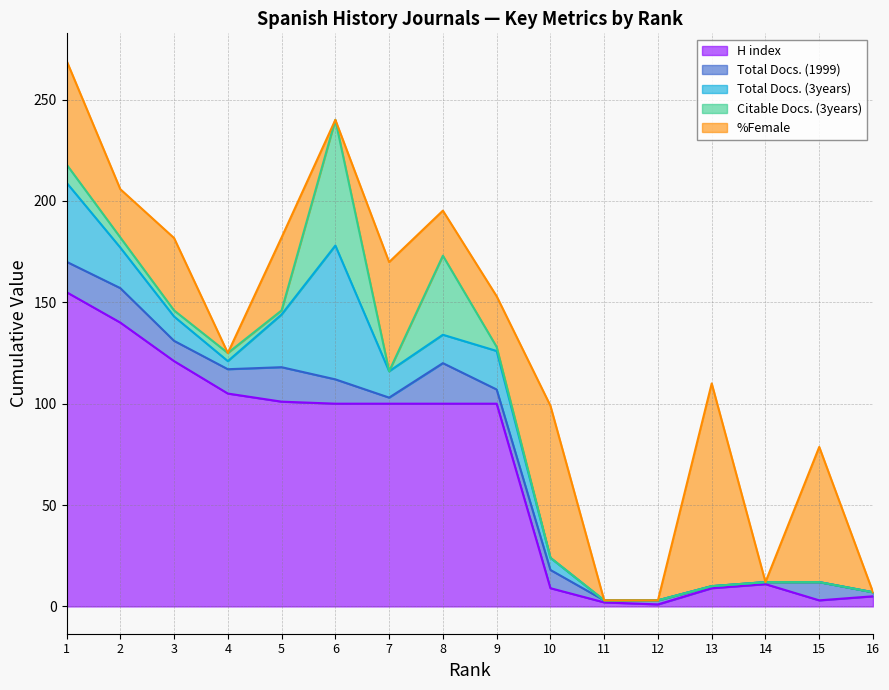

After their last crossing, which series has the higher values: Total Docs. (1999) or Citable Docs. (3years)?

Total Docs. (1999)